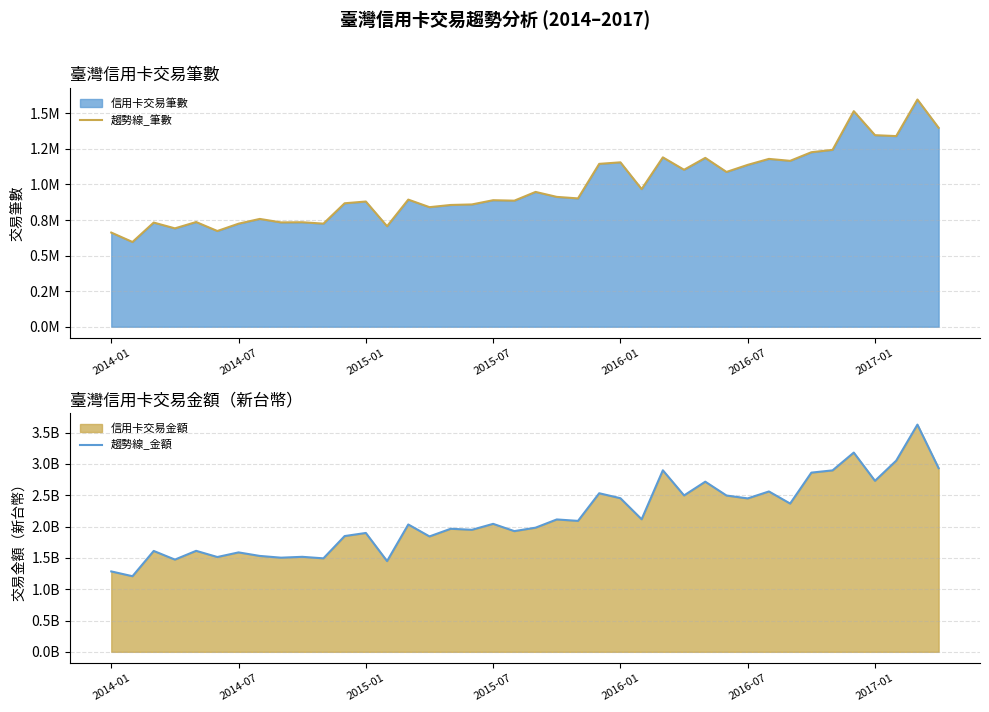

Which series has the largest total across all categories?

趨勢線_金額